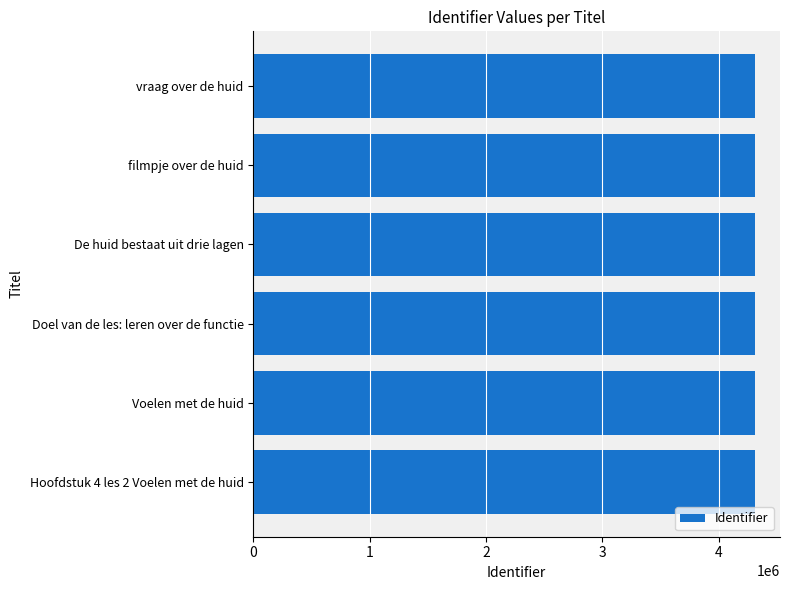

How many bars are there in total?

6